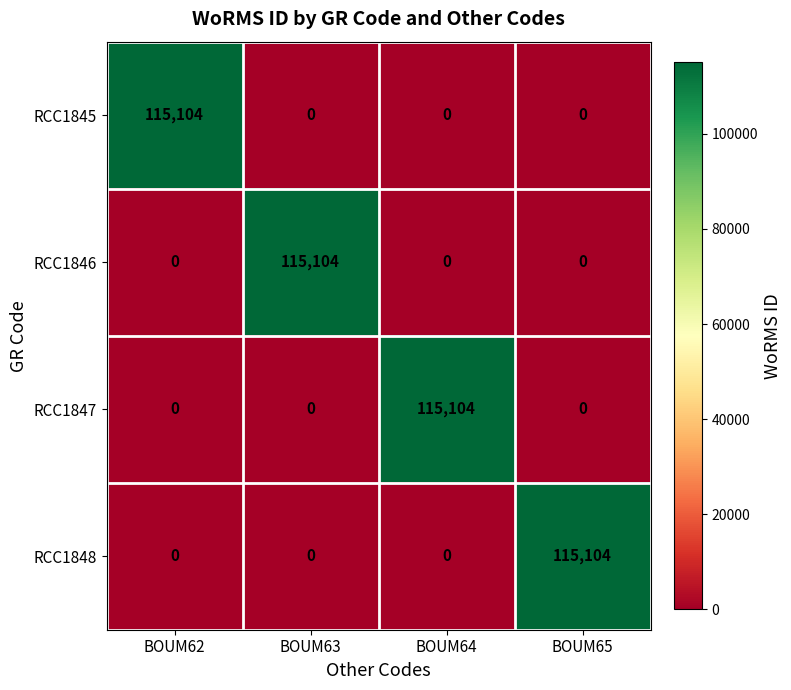

What is the maximum value shown in the chart?

115104